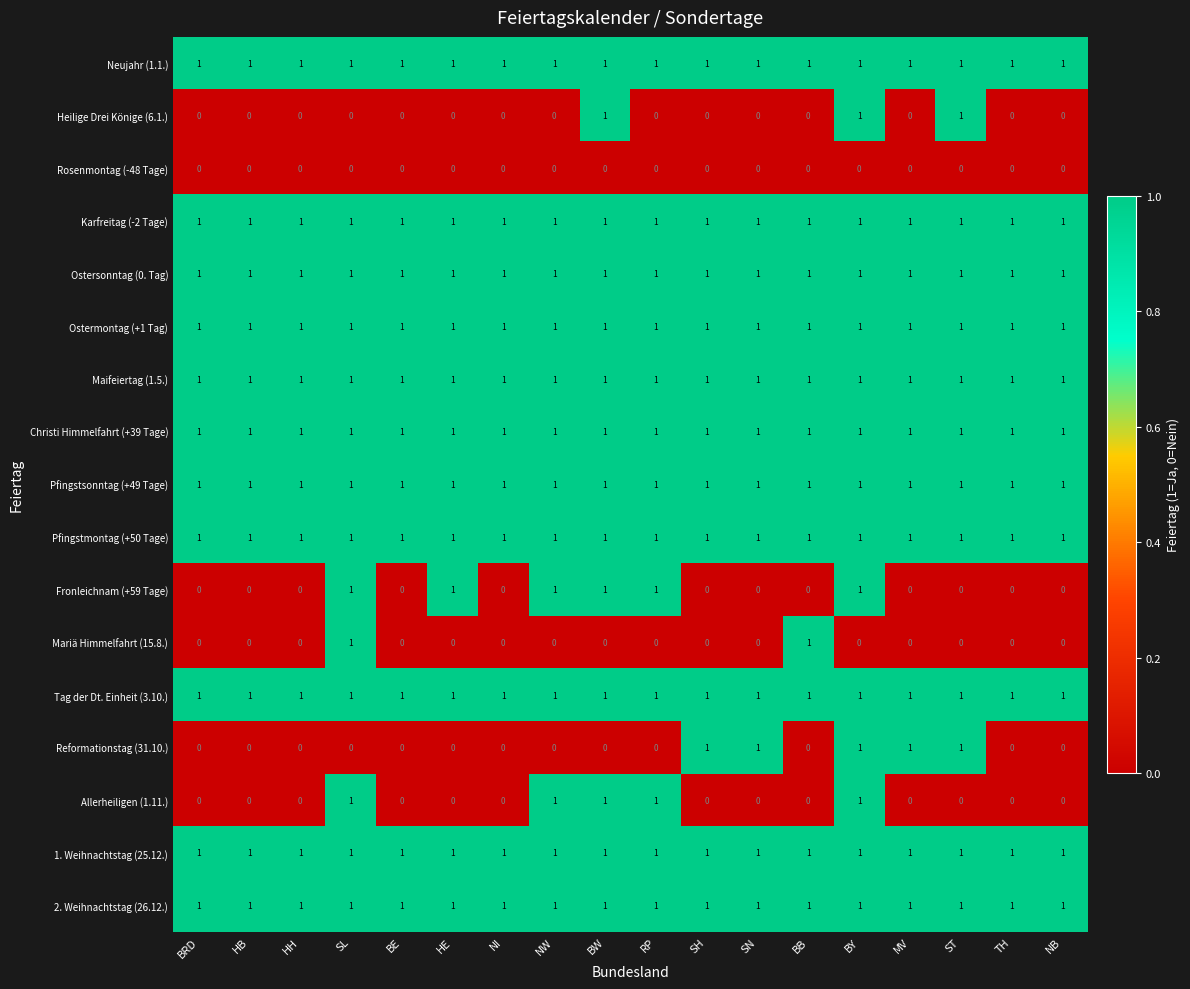

Between SH and NB, which series saw the biggest shift?

Reformationstag (31.10.)